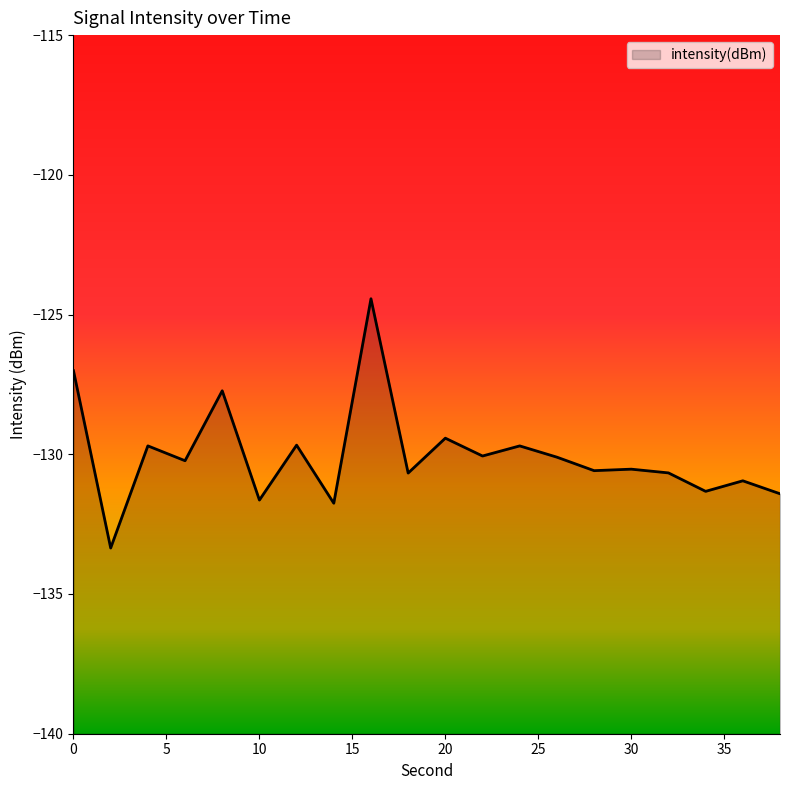

Count the number of data series in this chart.

1